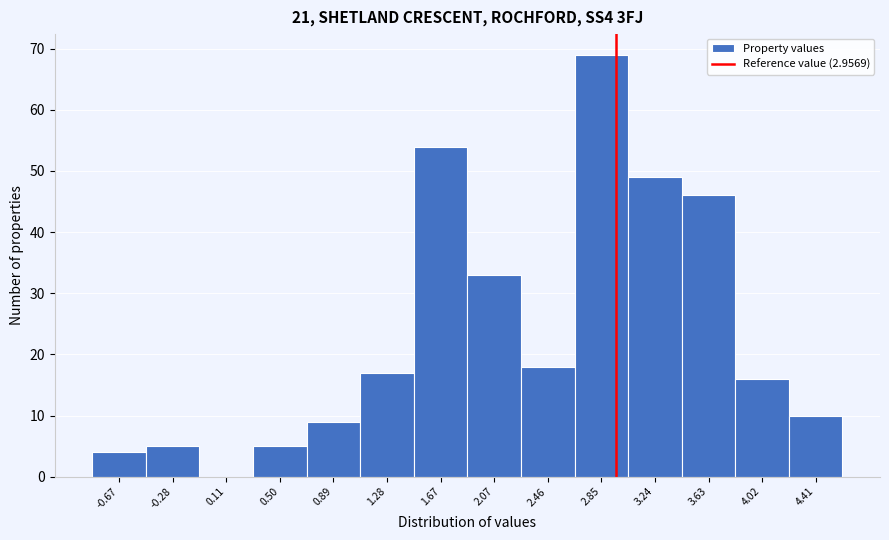

Reading left to right, list every bar in this chart as the range it spans on the x-axis followed by its height. Neither the bar edges nor the heights are printed on the chart, so give them approximately, as read against the axes.

-0.85 to -0.45: 4
-0.45 to -0.10: 5
-0.10 to 0.30: 0
0.30 to 0.70: 5
0.70 to 1.10: 9
1.10 to 1.50: 17
1.50 to 1.85: 54
1.85 to 2.25: 33
2.25 to 2.65: 18
2.65 to 3.05: 69
3.05 to 3.45: 49
3.45 to 3.80: 46
3.80 to 4.20: 16
4.20 to 4.60: 10